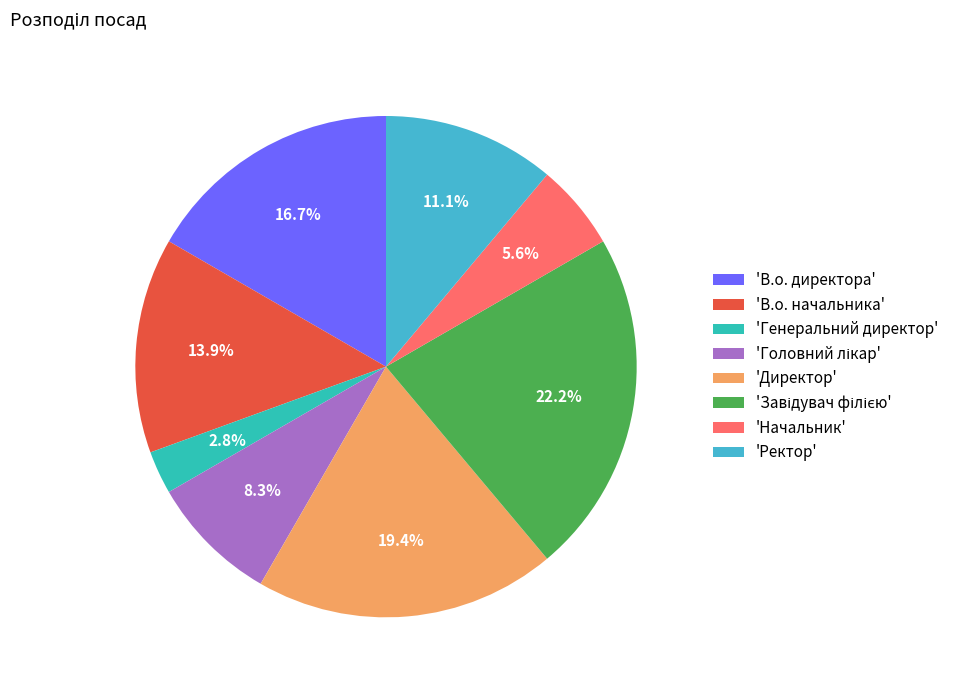

How many slices are in this pie chart?

8